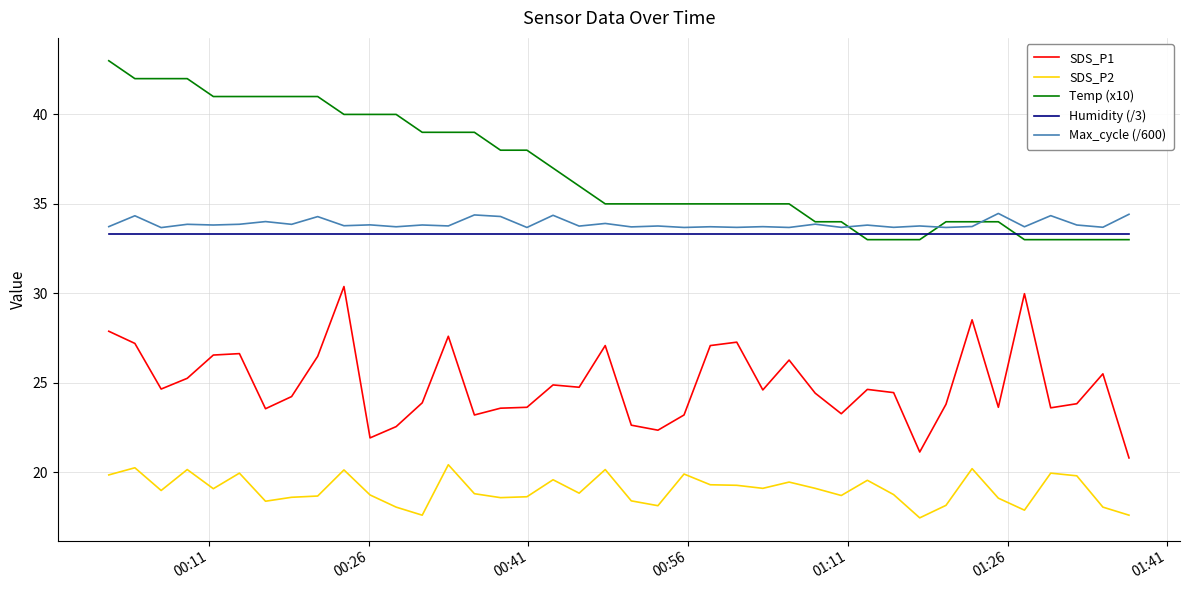

True or false: SDS_P2 and Humidity (/3) cross at least once.

False